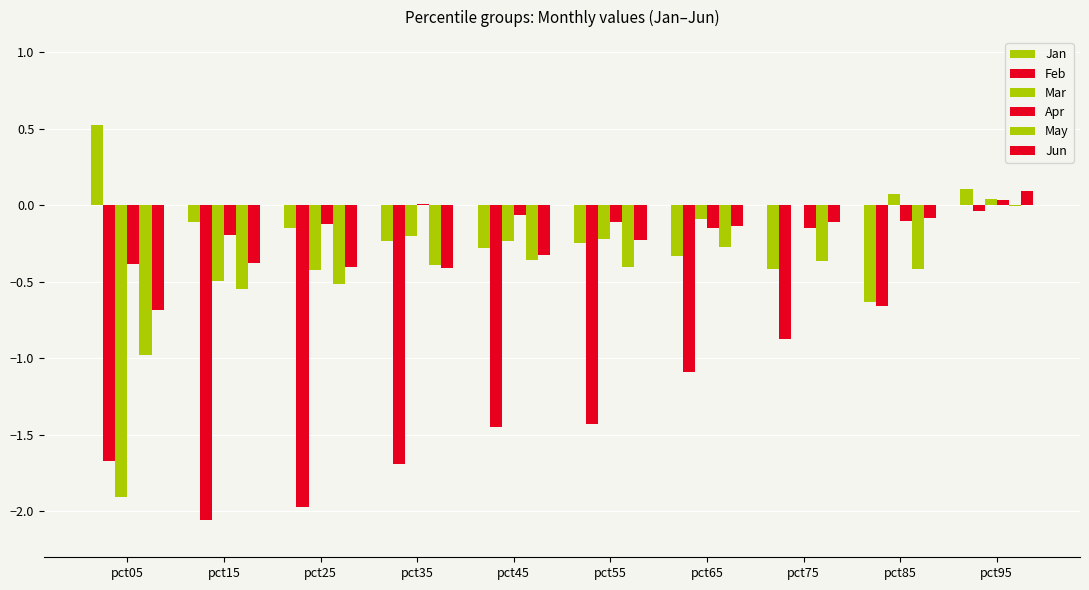

How many distinct data groups are displayed?

6